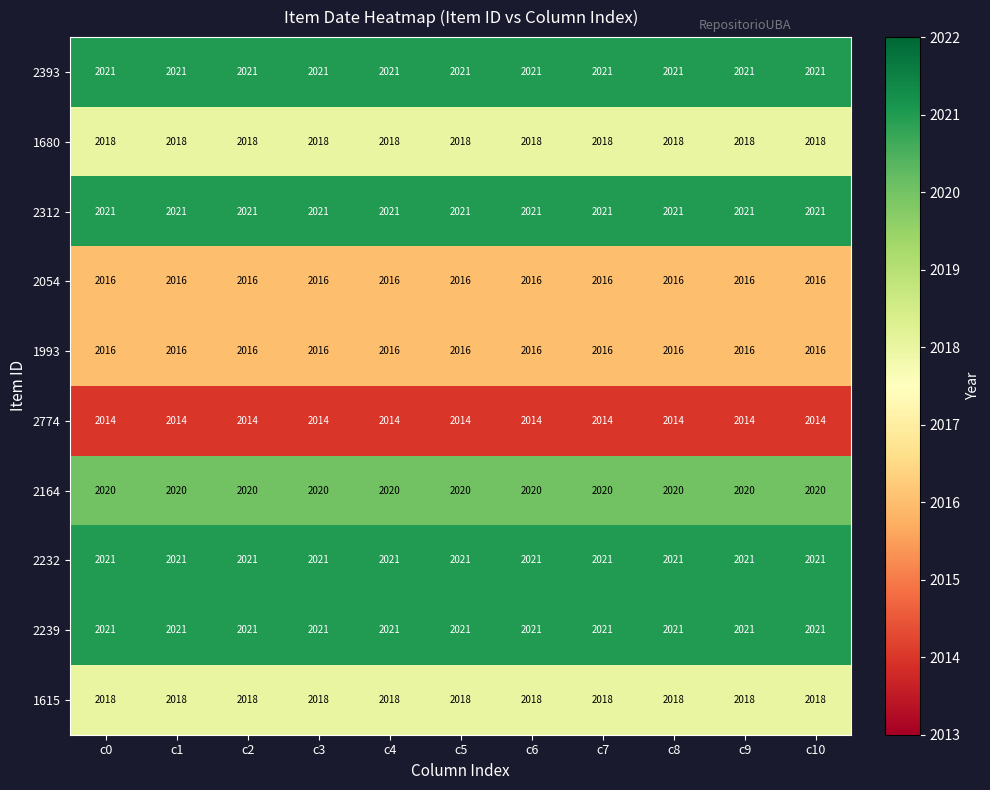

The value of 2232 at c3 is 1252. True or false?

False